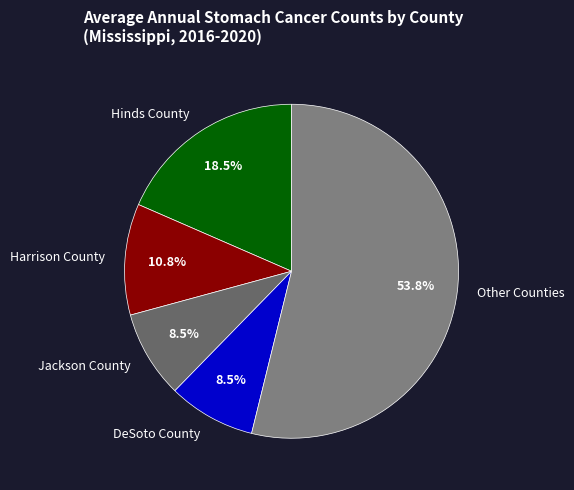

What percentage is NOT represented by Jackson County?

91.5%